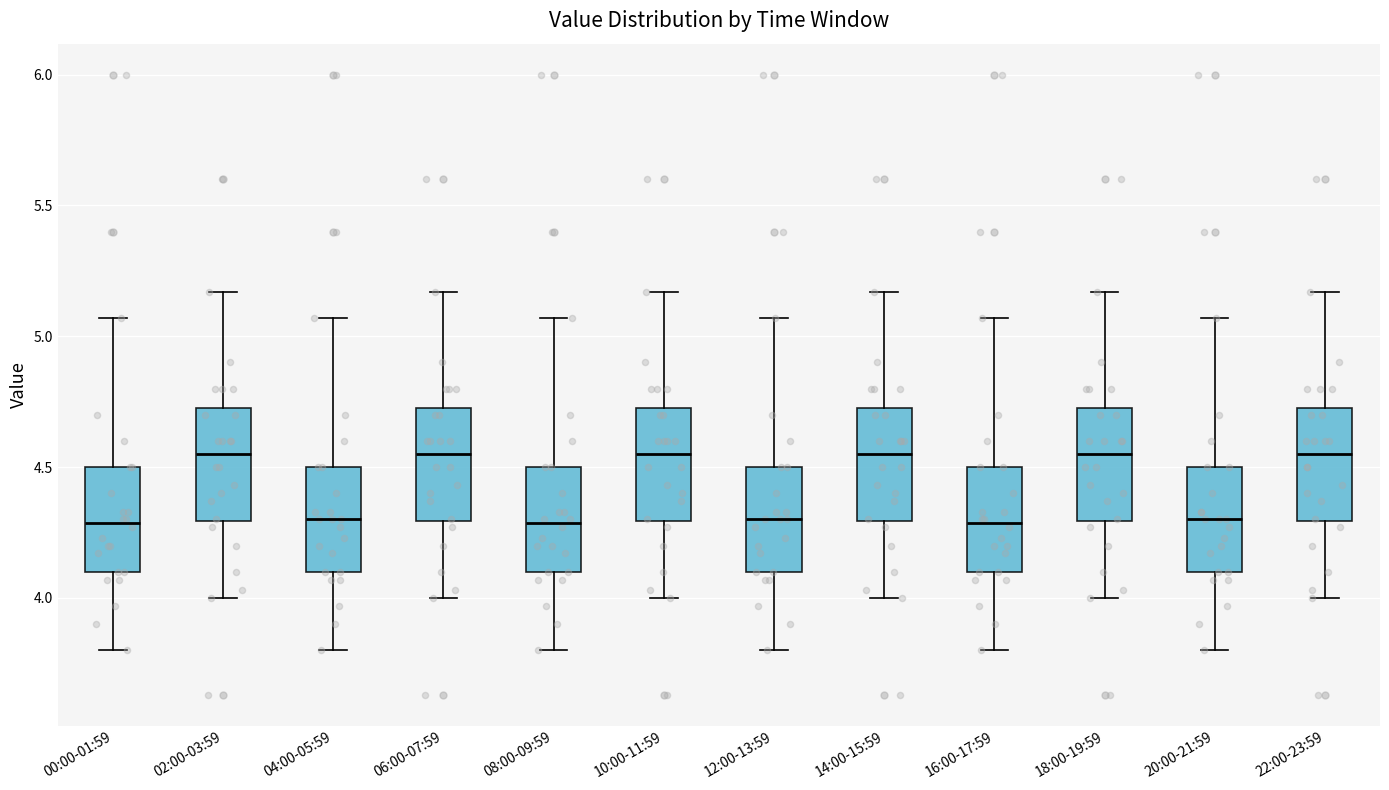

Reading left to right, transcribe this box plot: for each box, give where its median line is, the range the box spans, and where its two whiskers end, as read against the y-axis. The values are not printed on the chart, so give them approximately, as read against the axis.

00:00-01:59: median 4.30, box 4.10 to 4.50, whiskers 3.80 to 5.05
02:00-03:59: median 4.55, box 4.30 to 4.75, whiskers 4.00 to 5.15
04:00-05:59: median 4.30, box 4.10 to 4.50, whiskers 3.80 to 5.05
06:00-07:59: median 4.55, box 4.30 to 4.75, whiskers 4.00 to 5.15
08:00-09:59: median 4.30, box 4.10 to 4.50, whiskers 3.80 to 5.05
10:00-11:59: median 4.55, box 4.30 to 4.75, whiskers 4.00 to 5.15
12:00-13:59: median 4.30, box 4.10 to 4.50, whiskers 3.80 to 5.05
14:00-15:59: median 4.55, box 4.30 to 4.75, whiskers 4.00 to 5.15
16:00-17:59: median 4.30, box 4.10 to 4.50, whiskers 3.80 to 5.05
18:00-19:59: median 4.55, box 4.30 to 4.75, whiskers 4.00 to 5.15
20:00-21:59: median 4.30, box 4.10 to 4.50, whiskers 3.80 to 5.05
22:00-23:59: median 4.55, box 4.30 to 4.75, whiskers 4.00 to 5.15